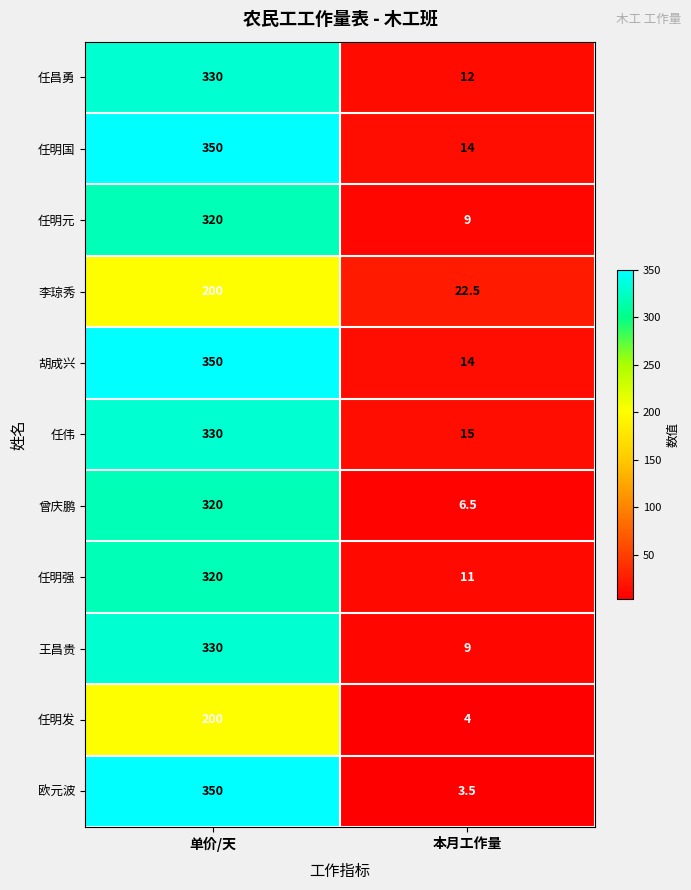

How many data points does each series have?

2